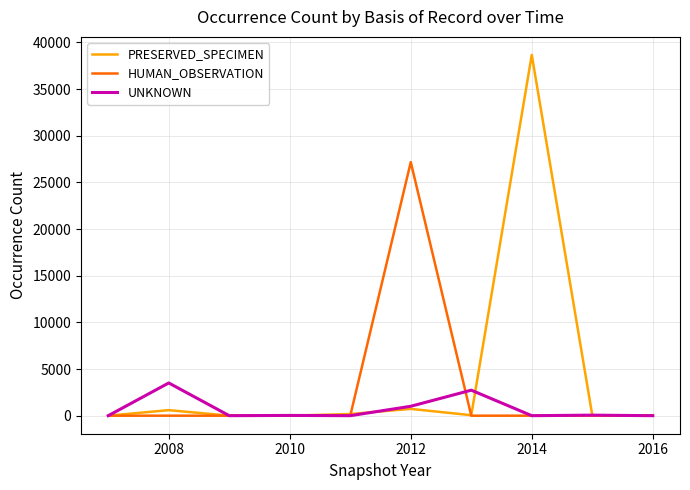

Which series has the largest range (max minus min)?

PRESERVED_SPECIMEN